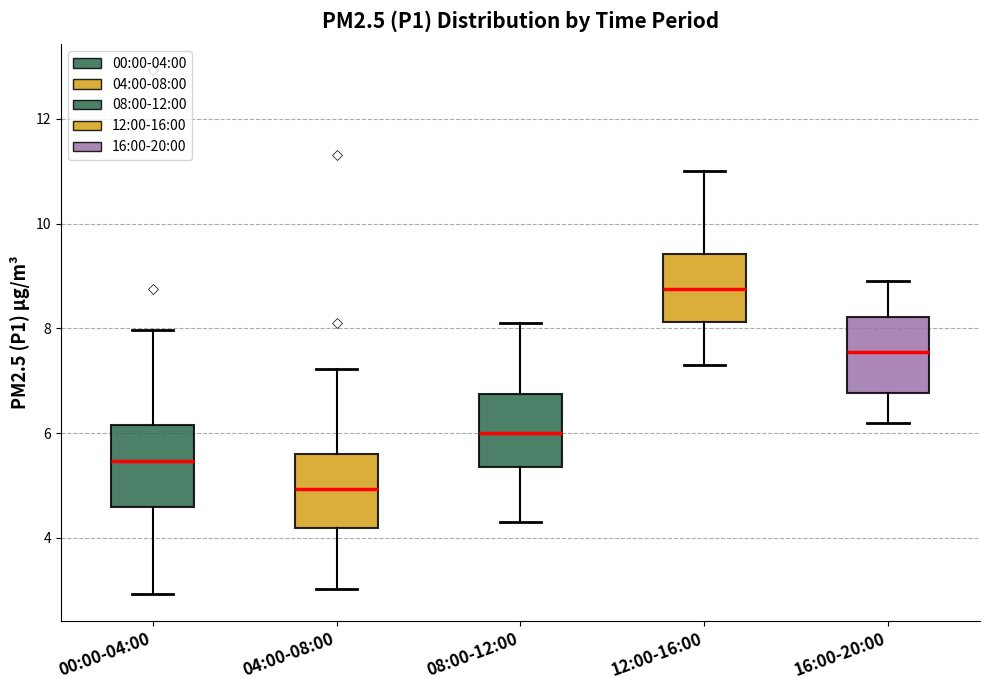

Reading left to right, read every box against the y-axis: the position of its median line, the range the box covers, and the ends of its whiskers. The values are not printed on the chart, so give them approximately, as read against the axis.

00:00-04:00: median 5.4, box 4.6 to 6.2, whiskers 3.0 to 8.0
04:00-08:00: median 5.0, box 4.2 to 5.6, whiskers 3.0 to 7.2
08:00-12:00: median 6.0, box 5.4 to 6.8, whiskers 4.4 to 8.2
12:00-16:00: median 8.8, box 8.2 to 9.4, whiskers 7.4 to 11.0
16:00-20:00: median 7.6, box 6.8 to 8.2, whiskers 6.2 to 9.0